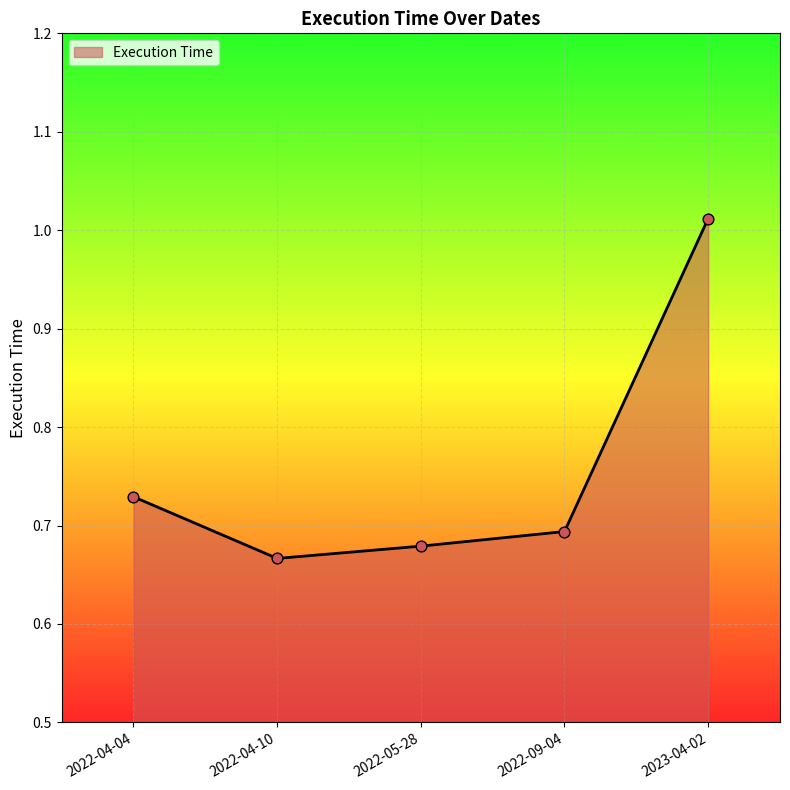

What is the change in value from 2022-09-04 to 2023-04-02?

+0.3